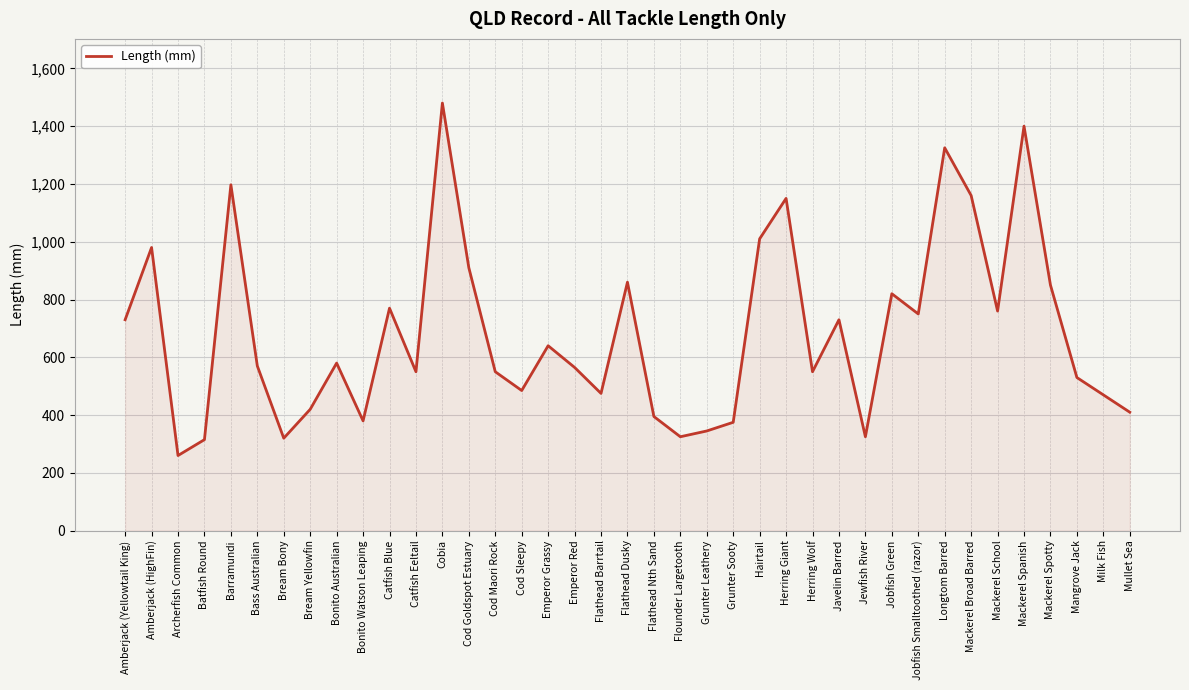

What is the change in value from Bonito Watson Leaping to Catfish Blue?

+390